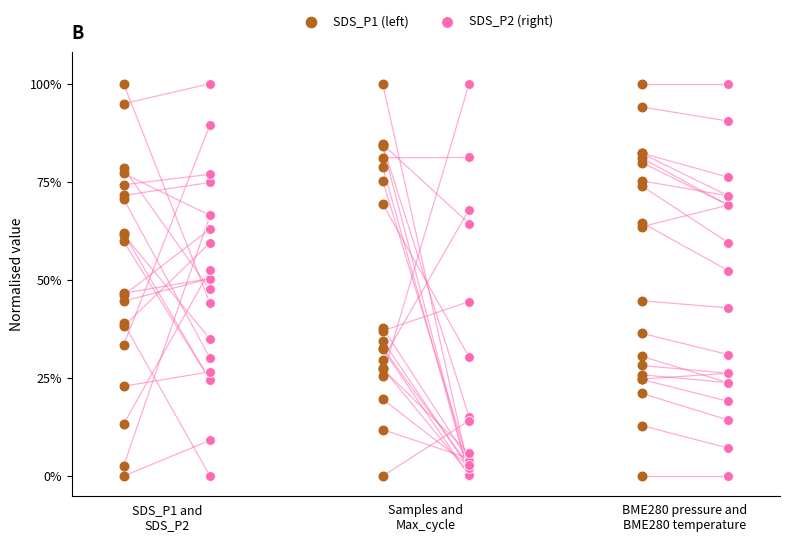

Which series reaches the maximum Y coordinate?

SDS_P1